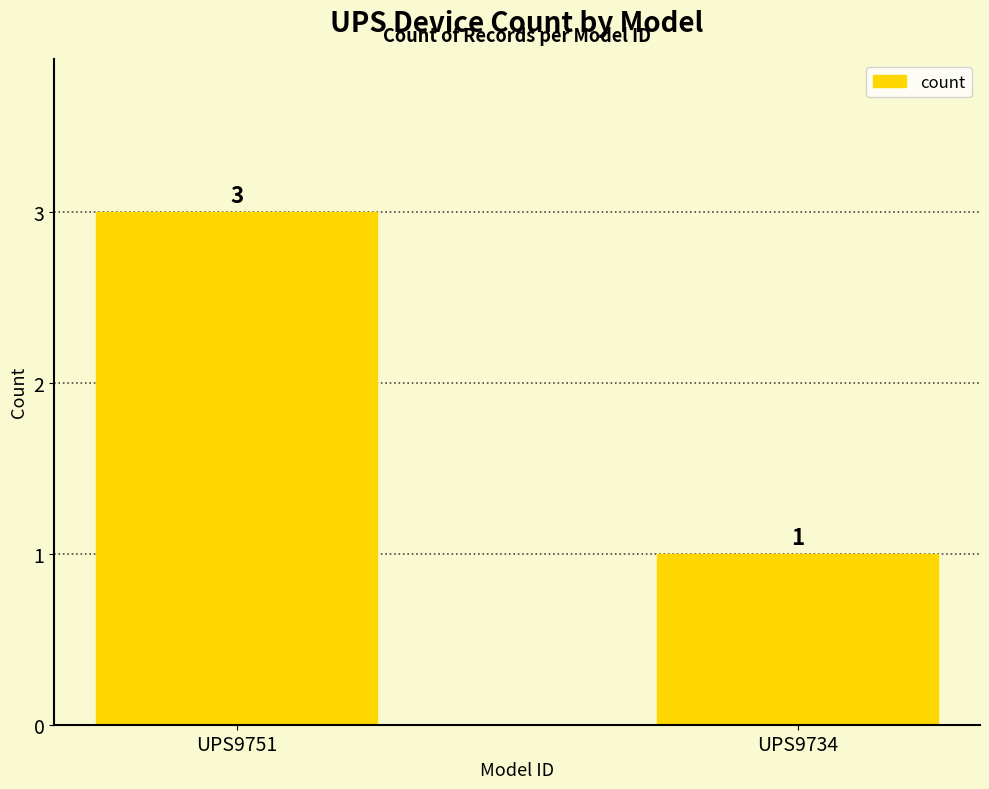

Is it true that the value at UPS9751 is 3?

True